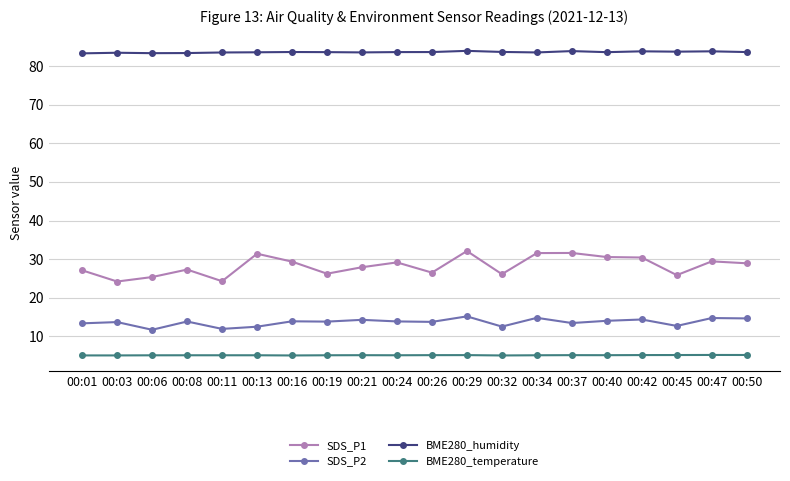

Which series has the widest spread of values?

SDS_P1